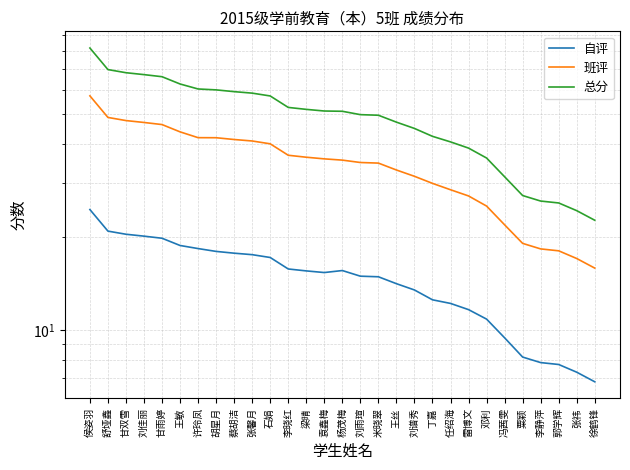

True or false: 总分 and 自评 cross at least once.

False